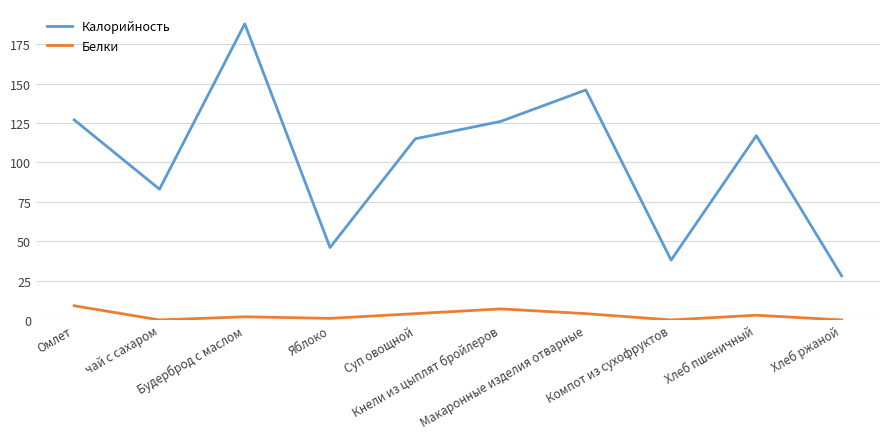

True or false: Белки and Калорийность cross at least once.

False